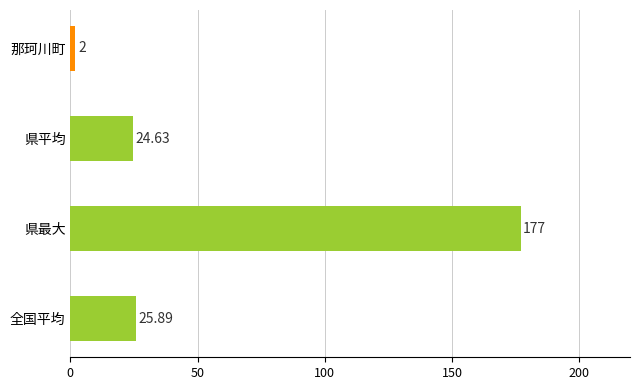

What is the difference between the maximum and minimum values?

175.0